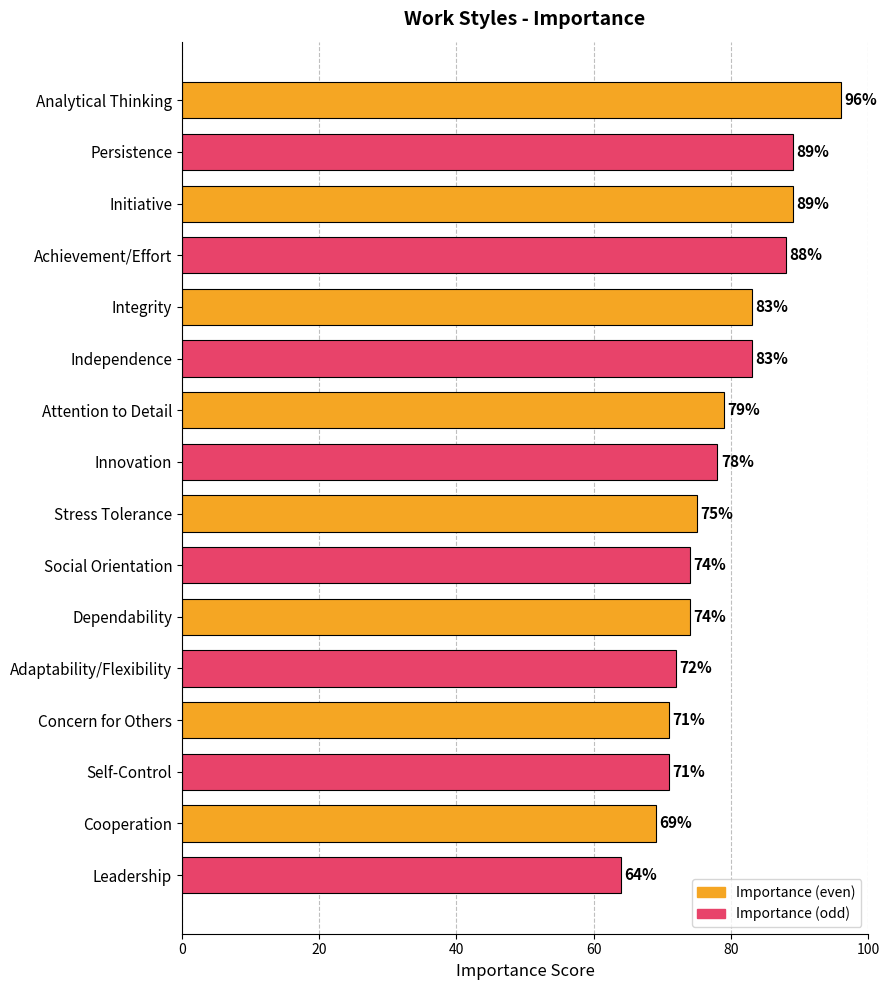

True or false: the data shows 79 at Attention to Detail.

True